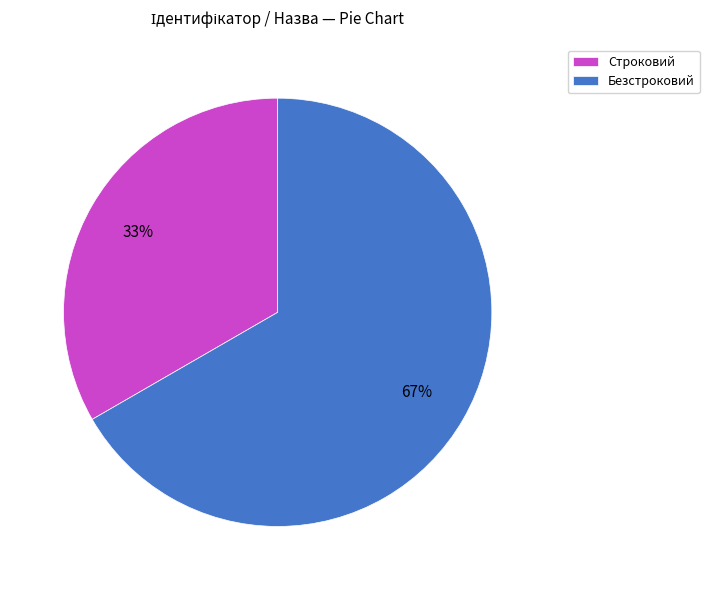

To the nearest percent, what is the combined percentage of Строковий and Безстроковий?

100%